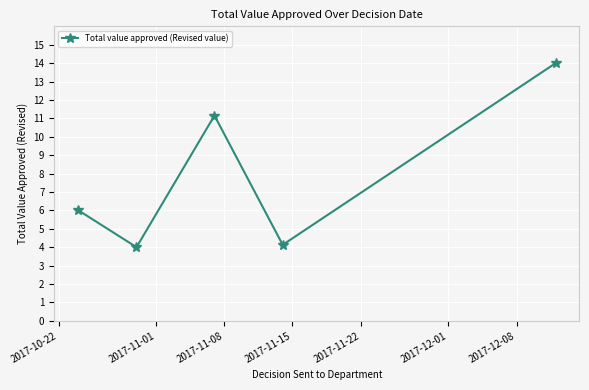

What is the greatest value displayed?

14.0